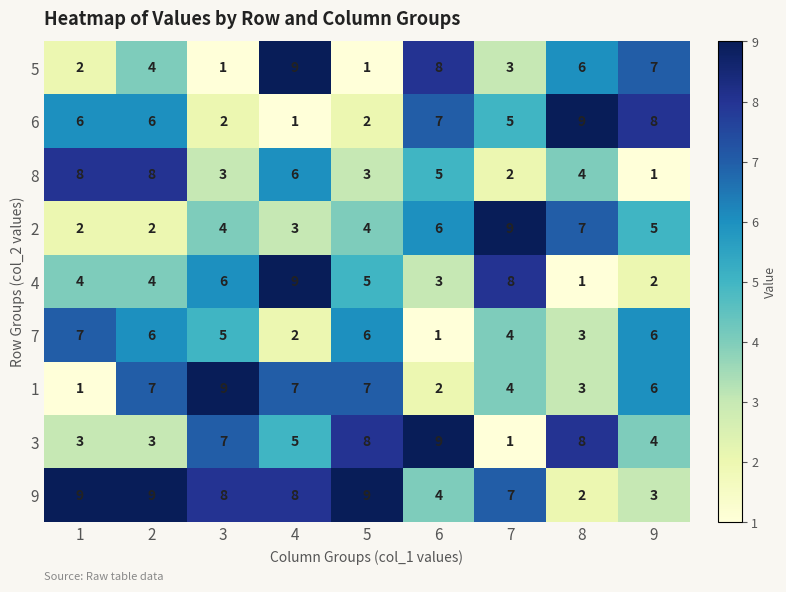

Where is 9 nearest to the value 5?

6